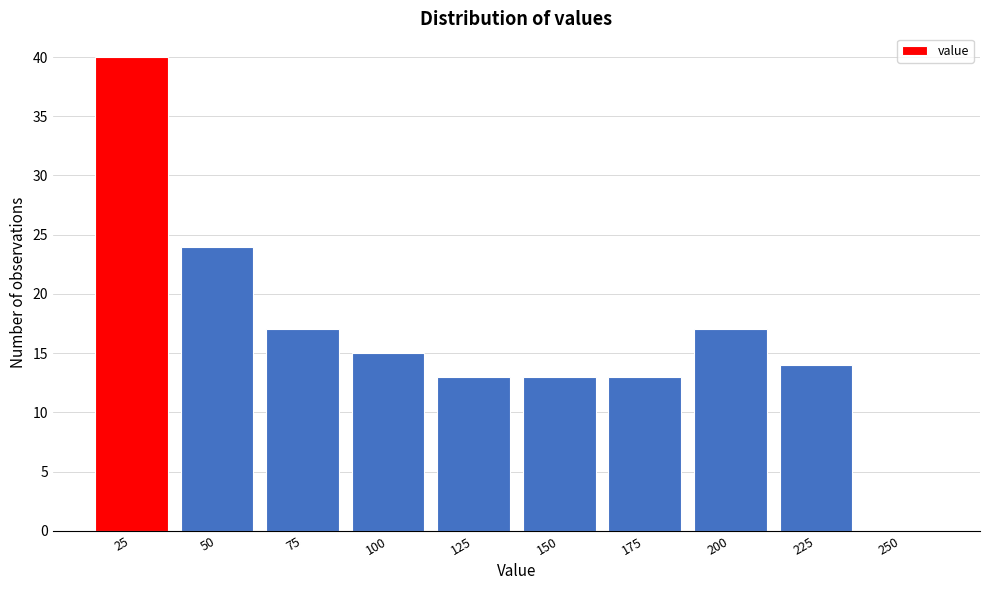

Reading right to left, extract all data points from this chart.

250=0	225=14	200=17	175=13	150=13	125=13	100=15	75=17	50=24	25=40